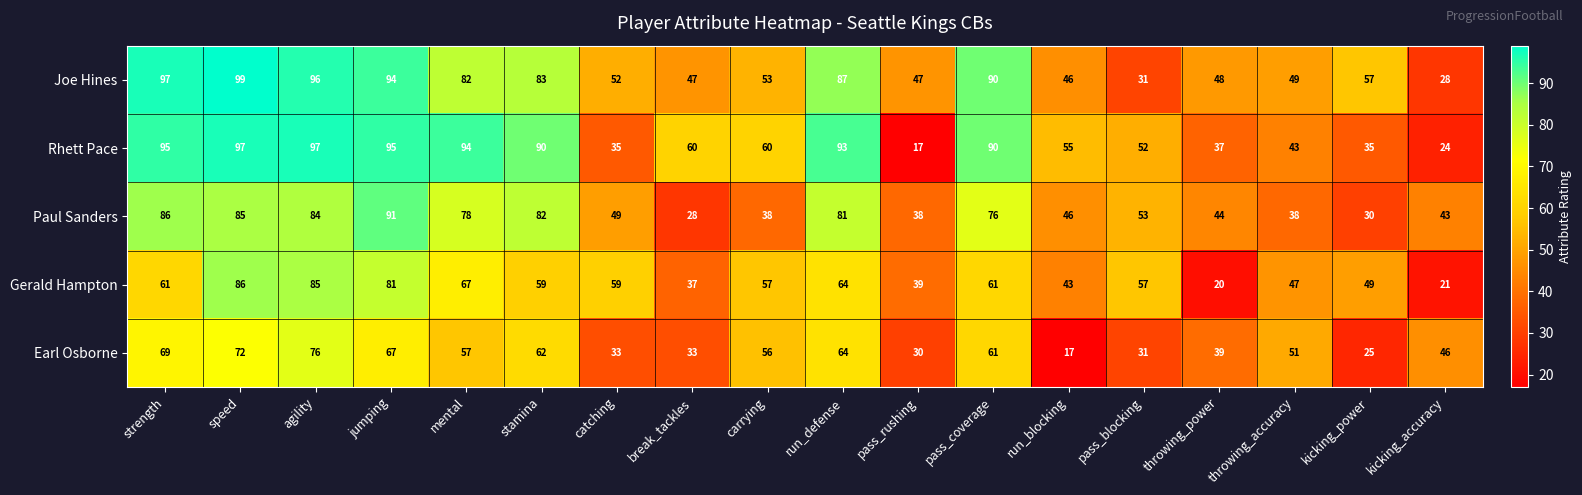

The value of Earl Osborne at pass_coverage is 29. True or false?

False